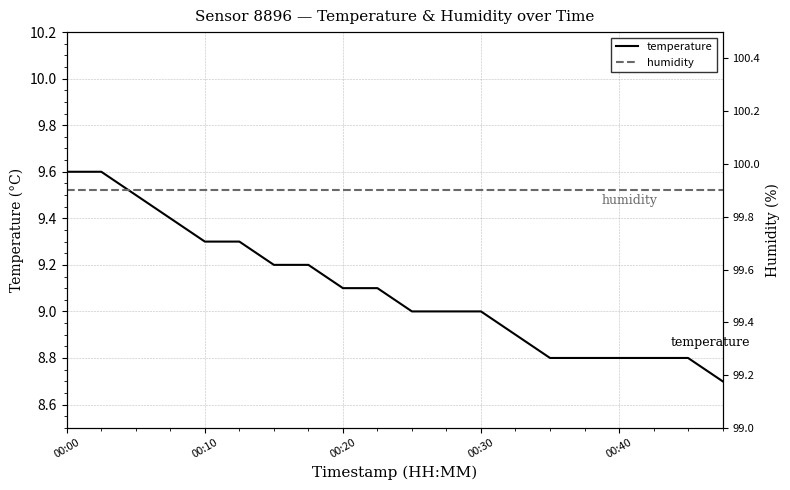

What is the lowest value of the temperature series?

8.7